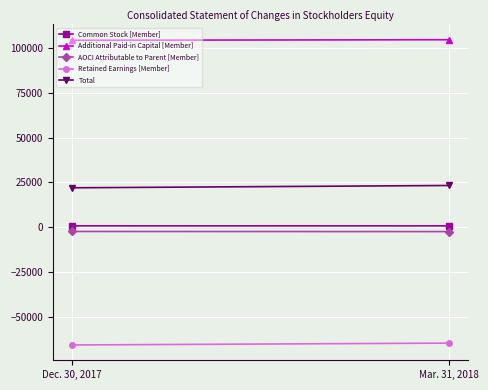

What is the label of the 2nd point from the right?

Dec. 30, 2017